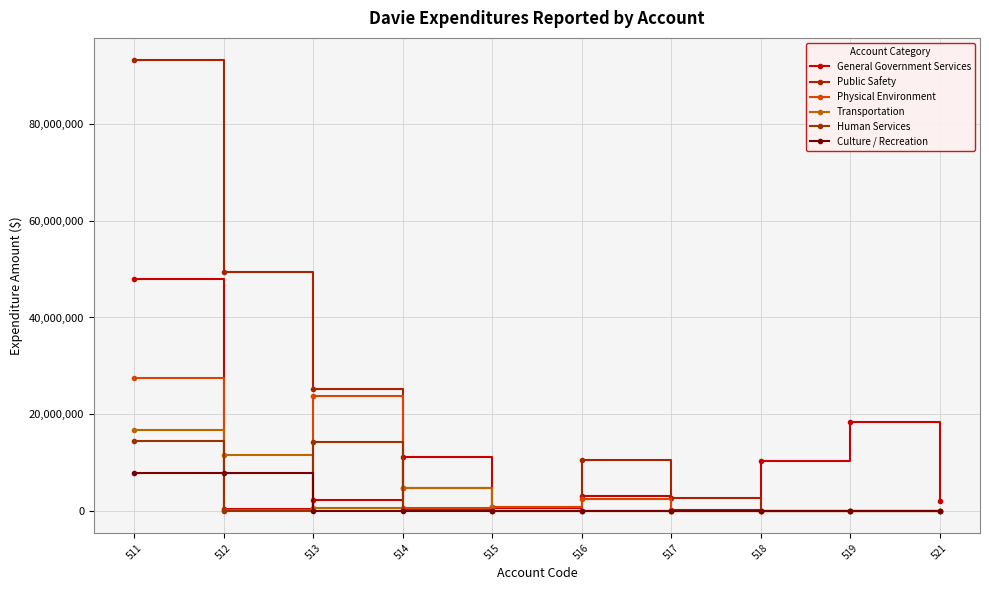

What are all the series names shown in the legend?

General Government Services, Public Safety, Physical Environment, Transportation, Human Services, Culture / Recreation